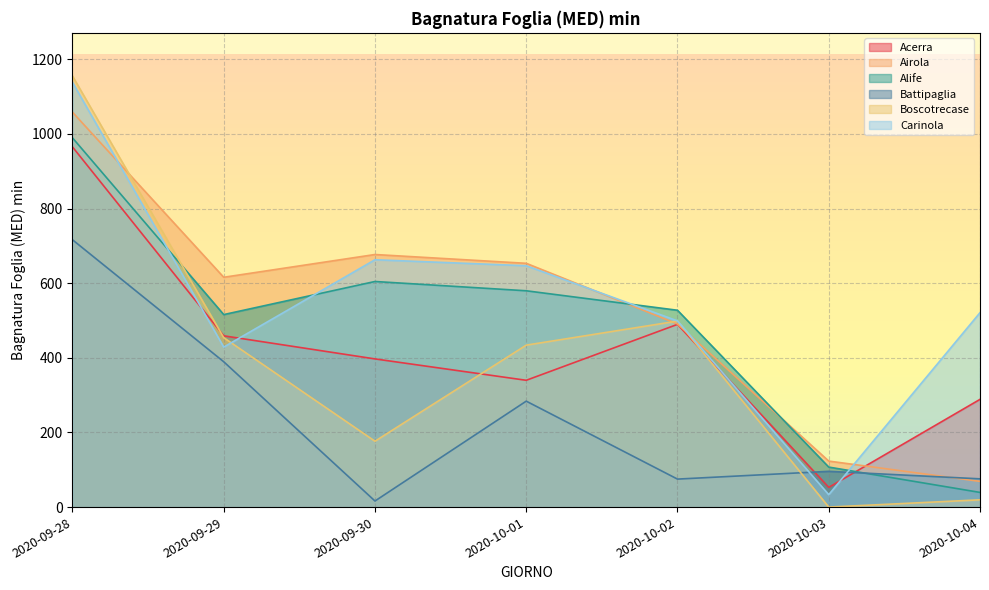

The value of Acerra at 2020-09-28 is 1676.9. True or false?

False